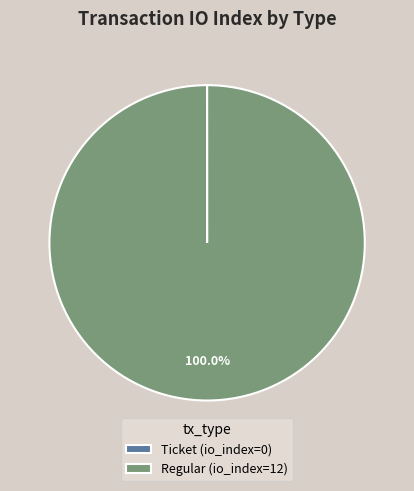

What percentage is the Regular slice, to the nearest percent?

100%